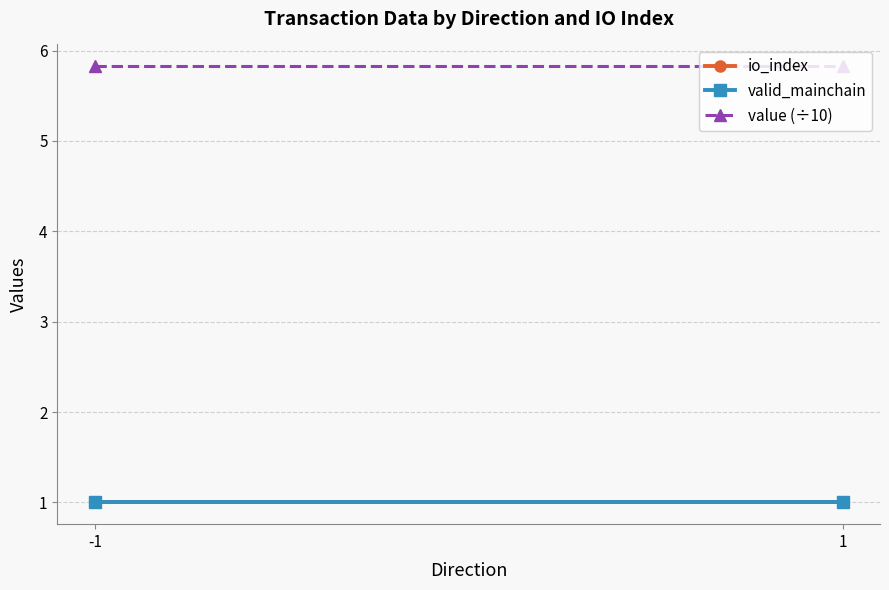

Which series changed the most between -1 and 1?

io_index